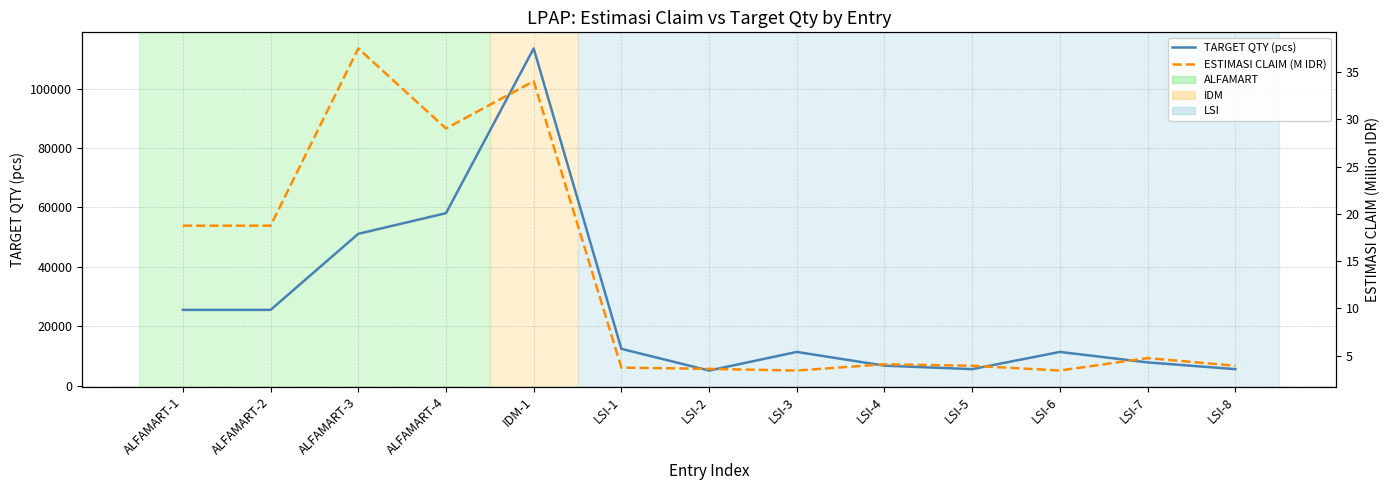

What is the difference between the highest and lowest values at ALFAMART-4?

58051.0